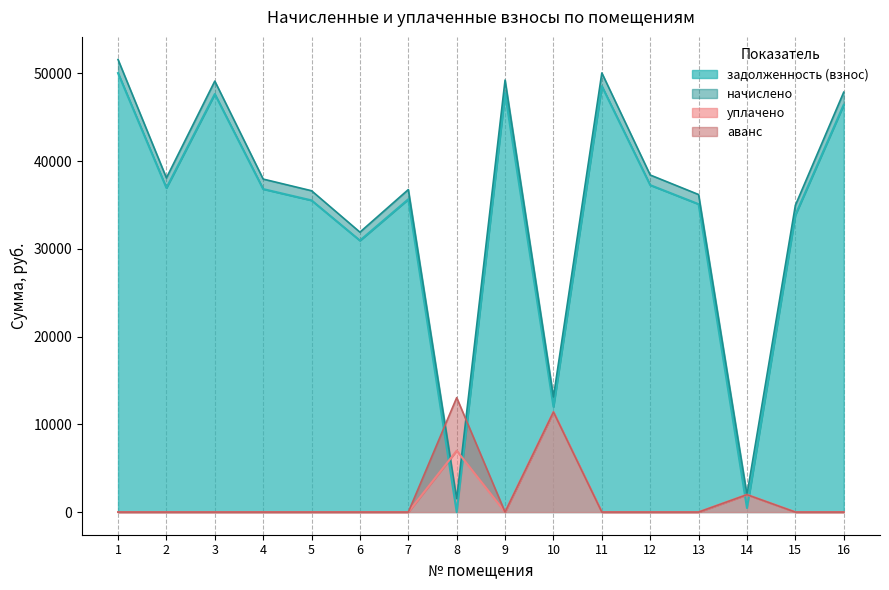

Is the value of задолженность (взнос) at 13 greater than the value of уплачено at 10?

Yes